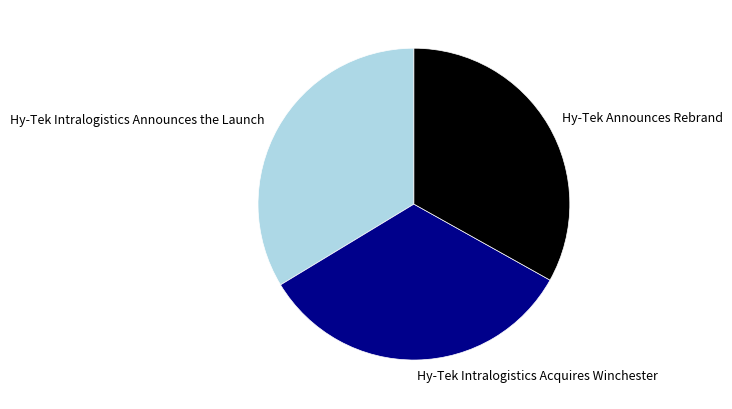

Does Hy-Tek Announces Rebrand represent more than half of the total?

No